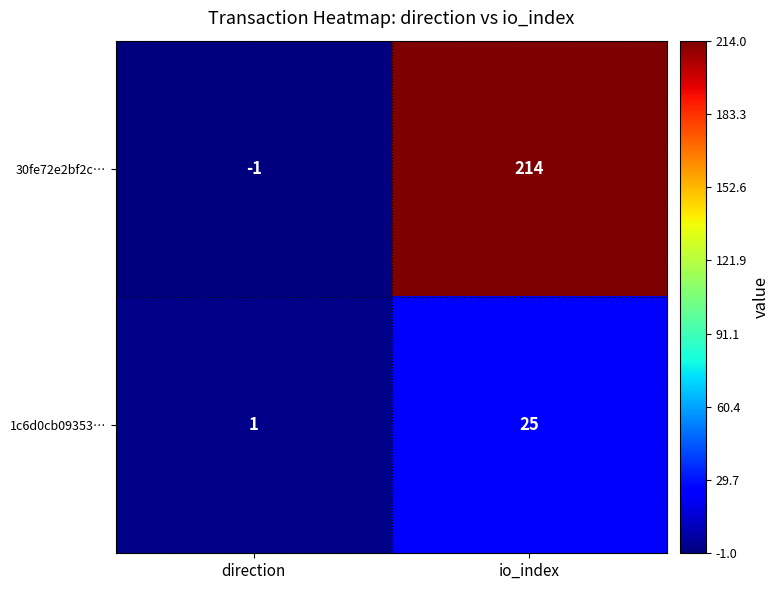

How many distinct data groups are displayed?

2